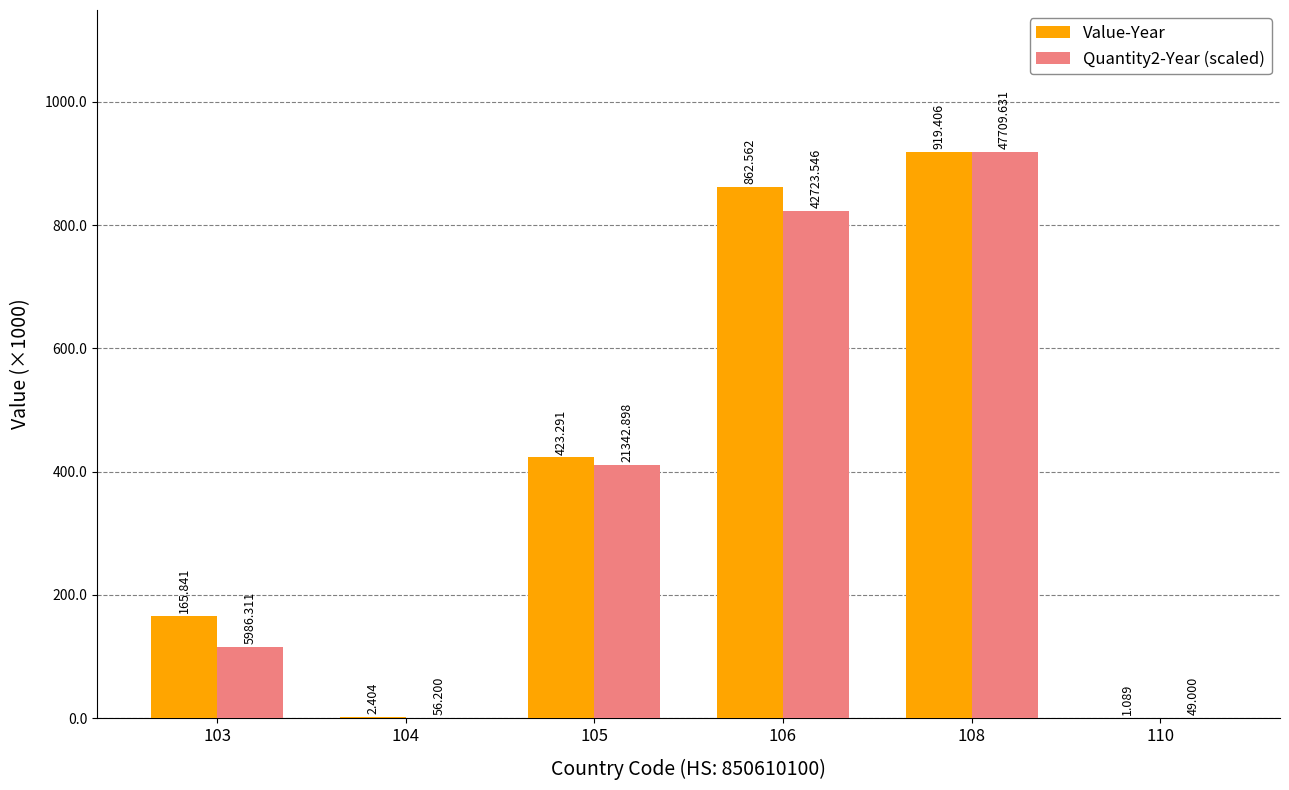

What is the sum of all Quantity2-Year (scaled) values?

2271410.7